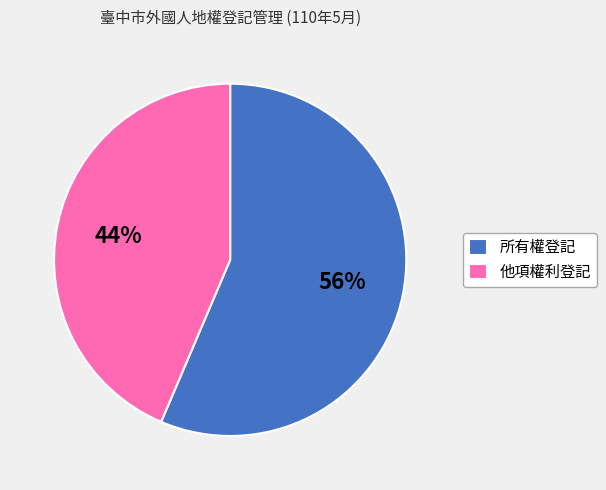

Which category has the biggest portion of the pie?

所有權登記